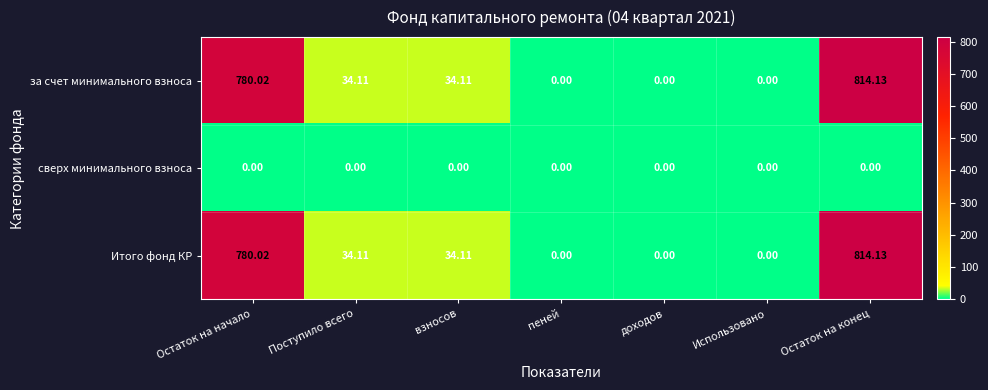

At which category is the sum across all series the highest?

Остаток на конец